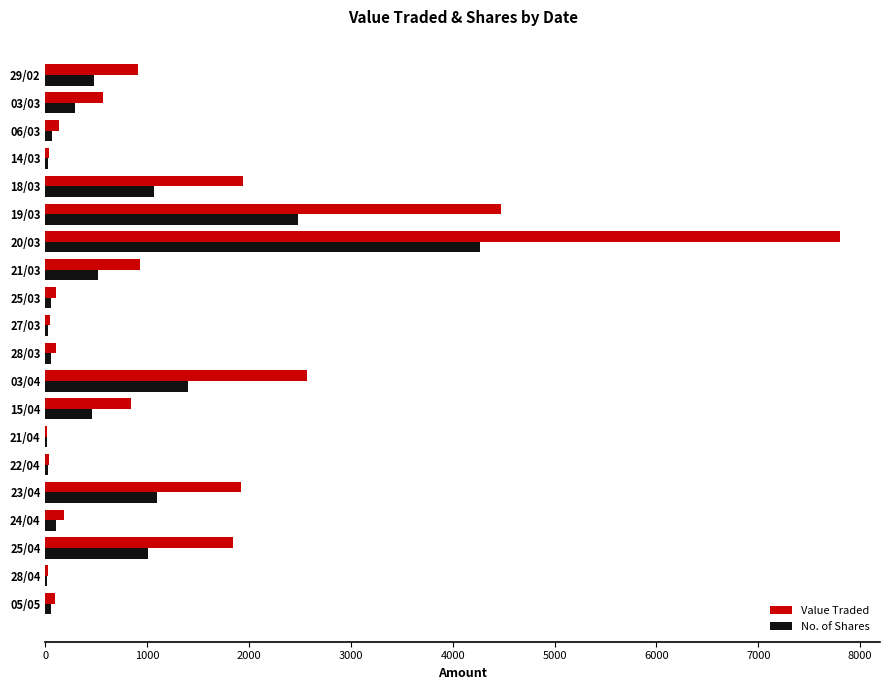

Is the value of Value Traded at 03/03 greater than the value of No. of Shares at 03/04?

No